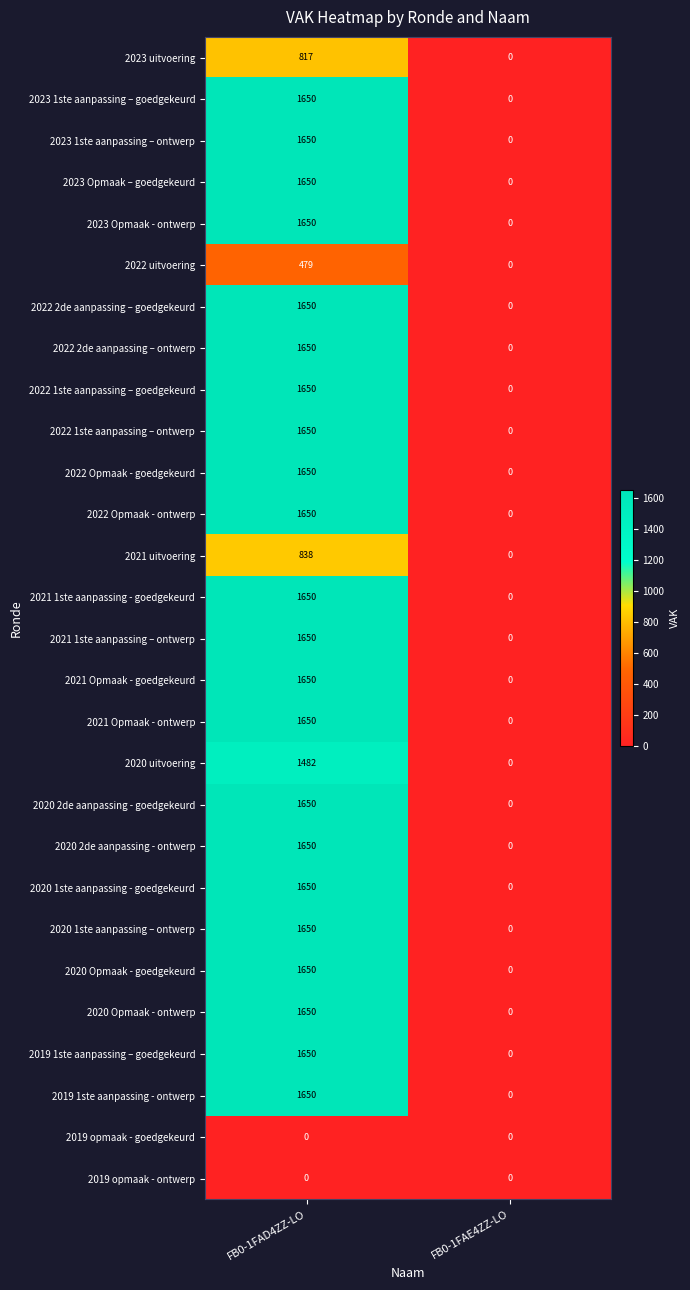

How many distinct data groups are displayed?

28